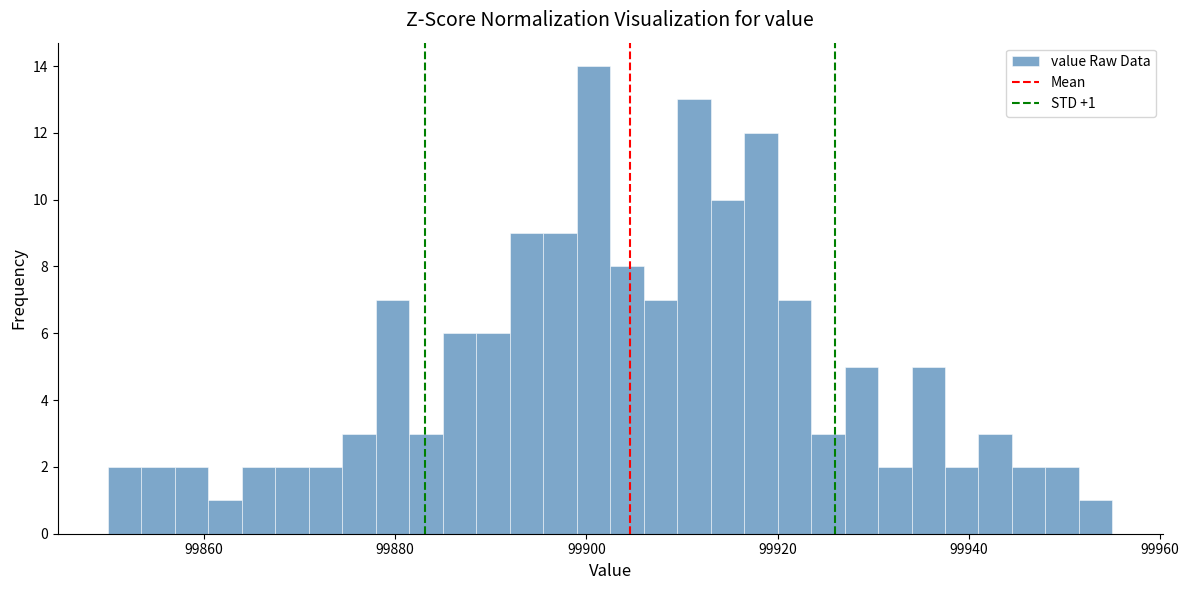

Around what value on the x-axis is the tallest bar? Give the approximate position of its centre, as read against the axis.

99900